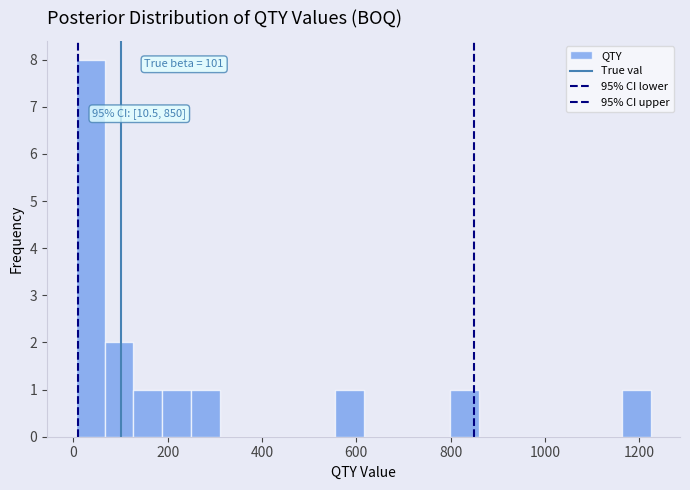

Read against the x-axis, roughly where is the centre of the tallest bar?

40